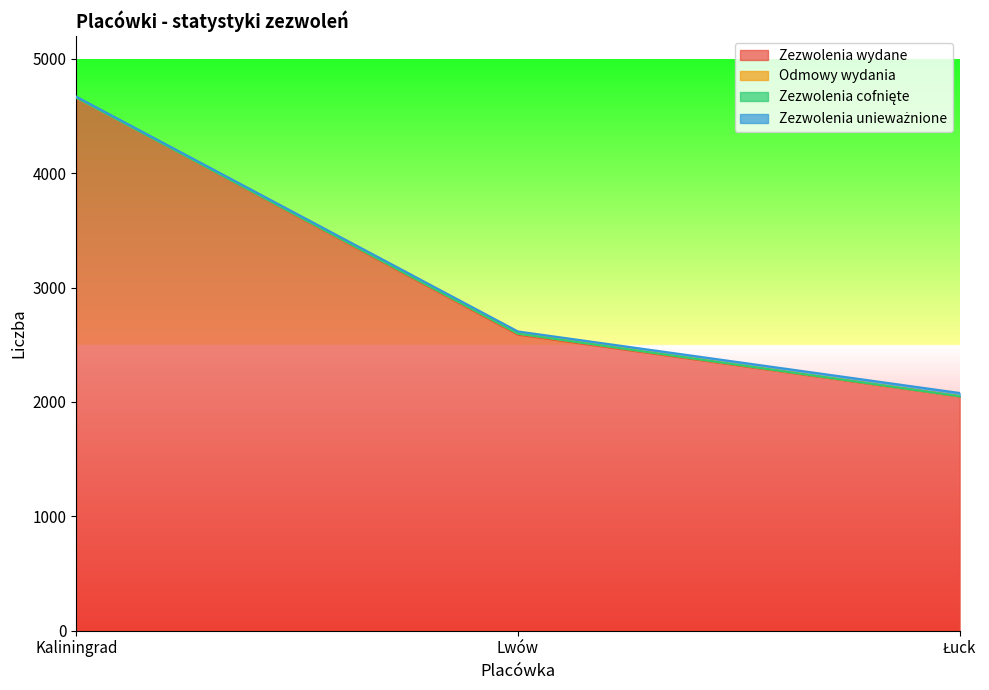

Which series changed the most between Kaliningrad and Łuck?

Zezwolenia wydane